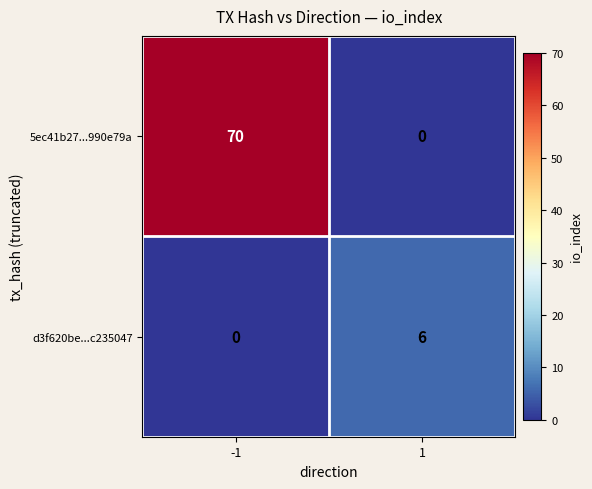

What value does the d3f620be...c235047 series have at 1?

6